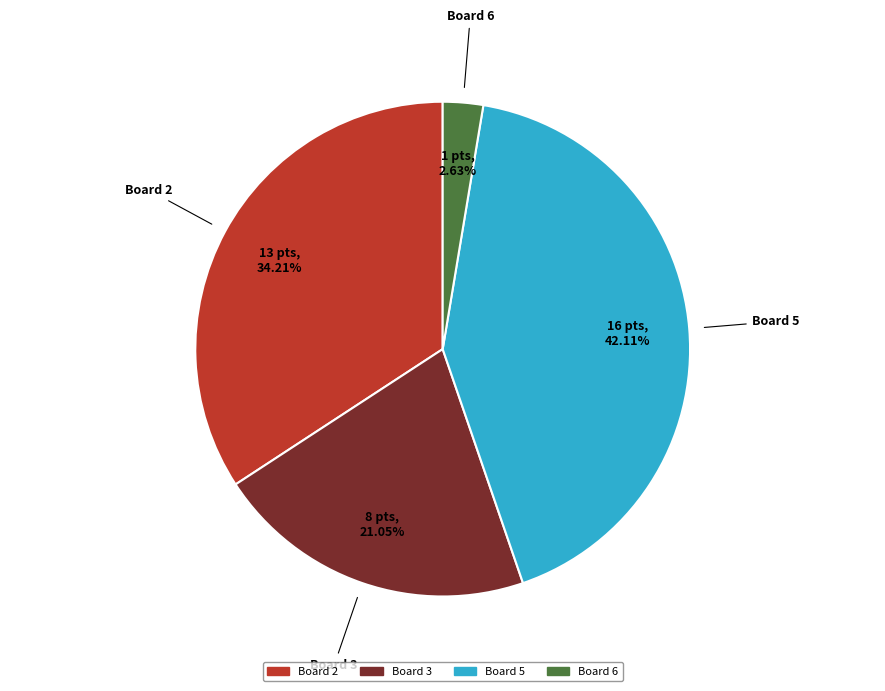

Rank the categories by value from highest to lowest.

Board 5, Board 2, Board 3, Board 6